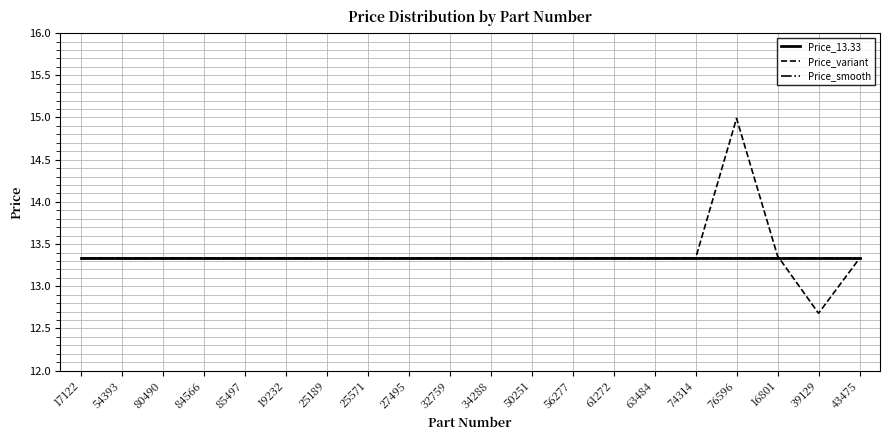

Rank the series by their maximum value, from highest to lowest.

Price_variant, Price_13.33, Price_smooth